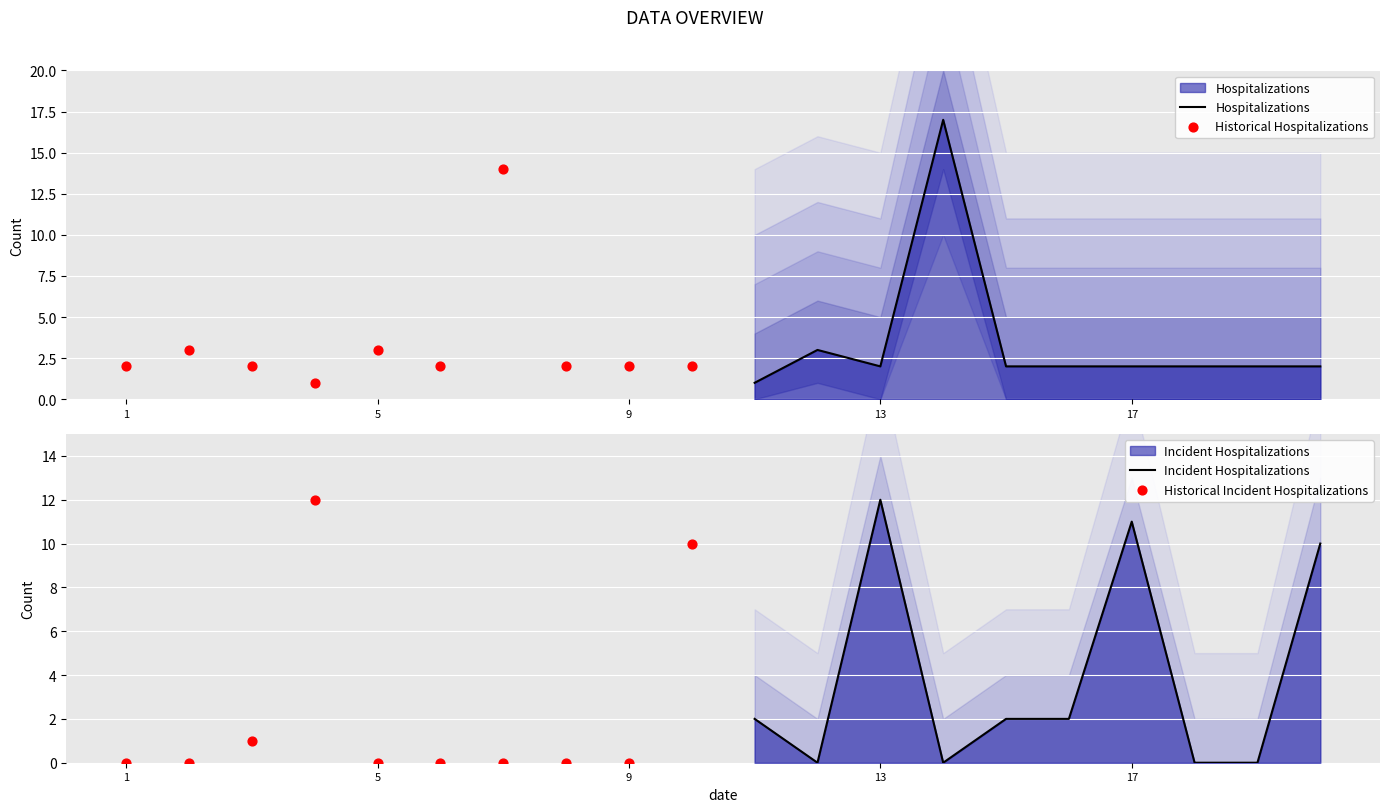

Which series has the largest total across all categories?

Incident Hospitalizations